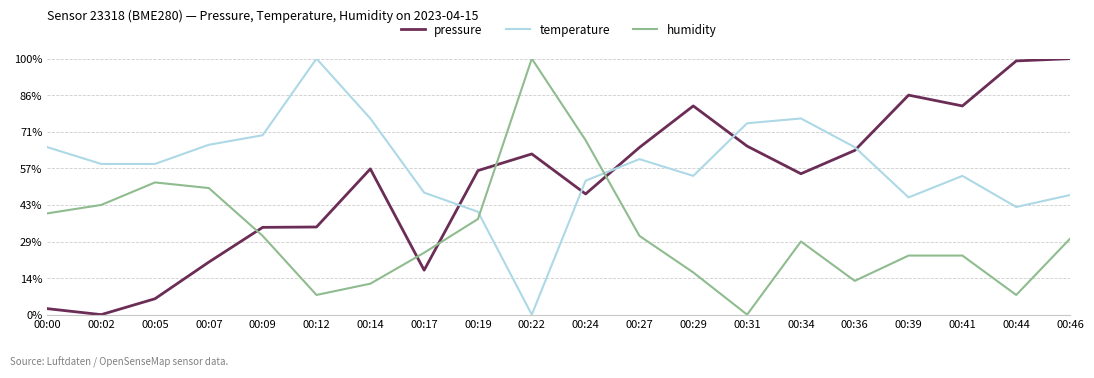

What are all the series names shown in the legend?

pressure, temperature, humidity